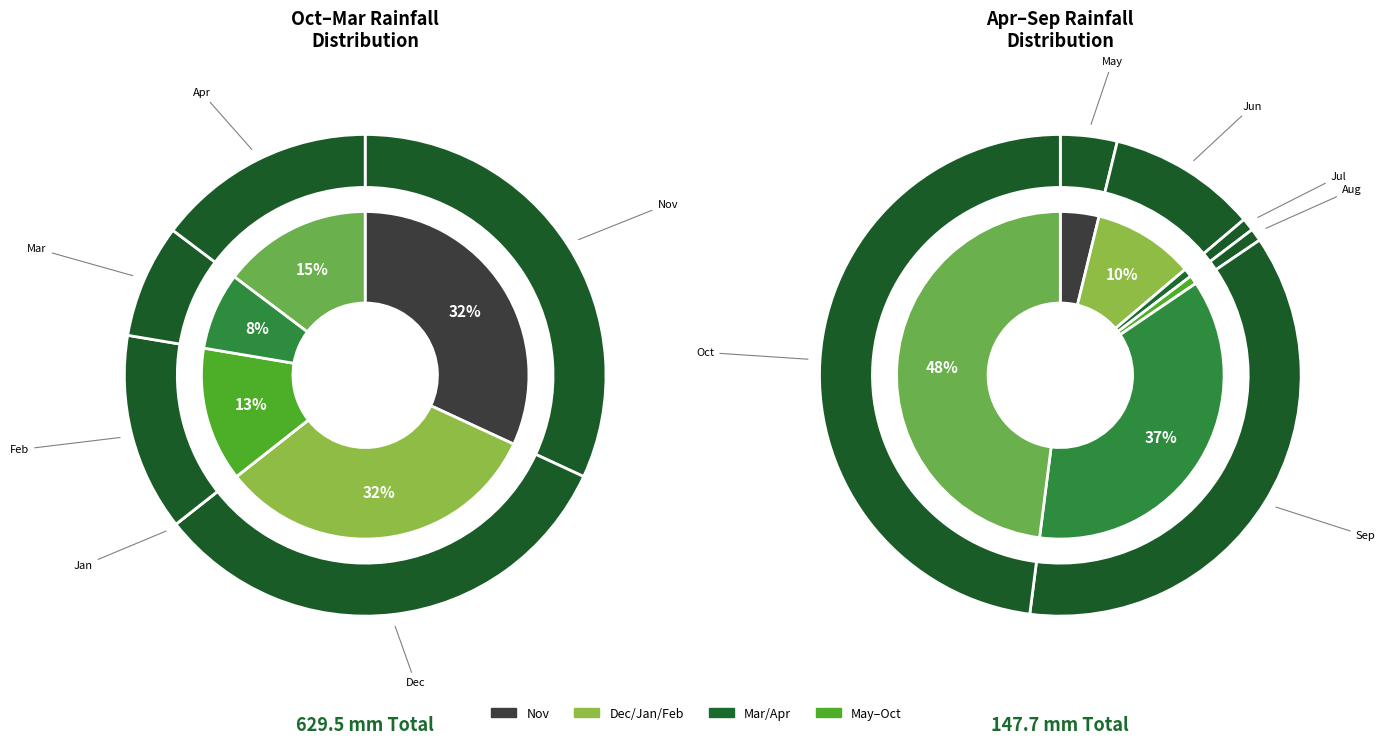

What is the largest slice in the pie chart?

Dec